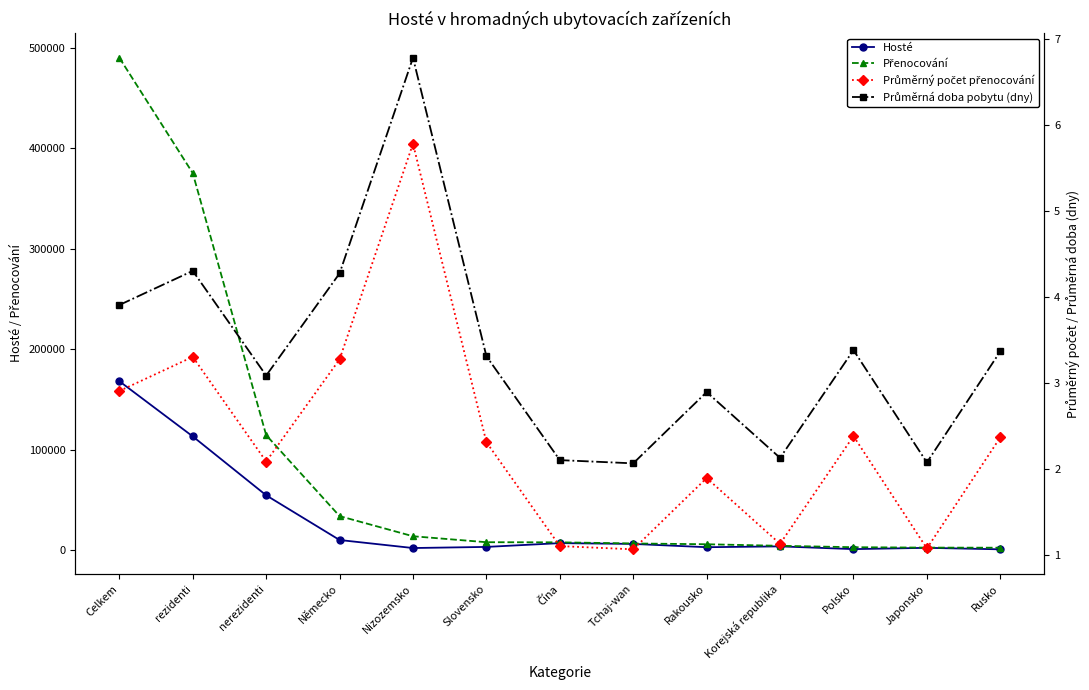

What is the minimum value shown in the chart?

1.1